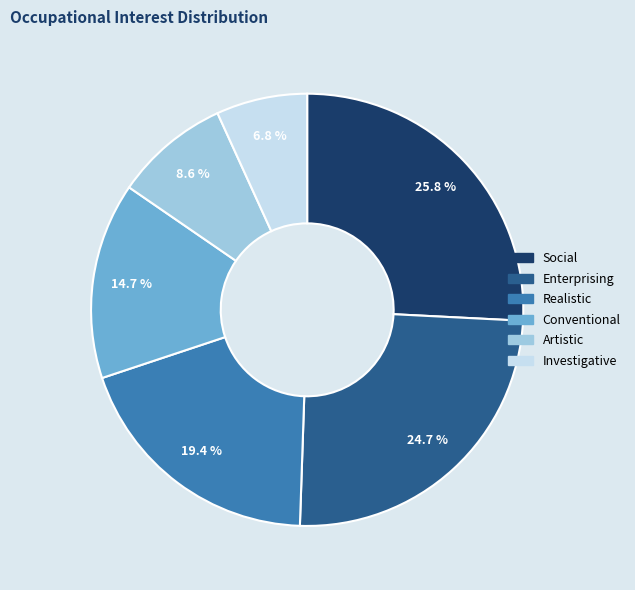

Approximately how many times larger is the value at Social compared to Realistic?

1.3